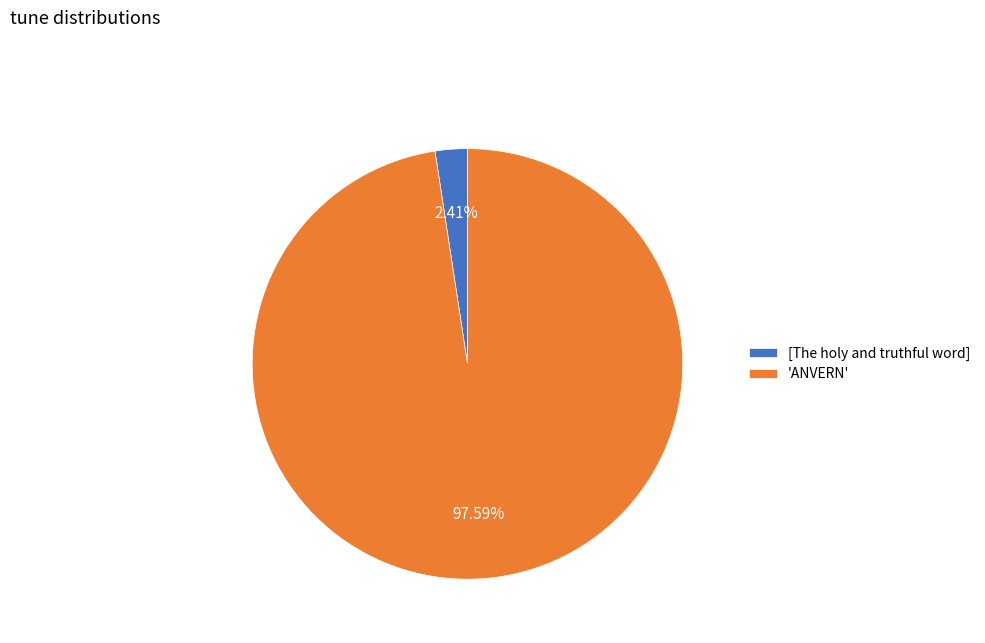

How many slices are in this pie chart?

2